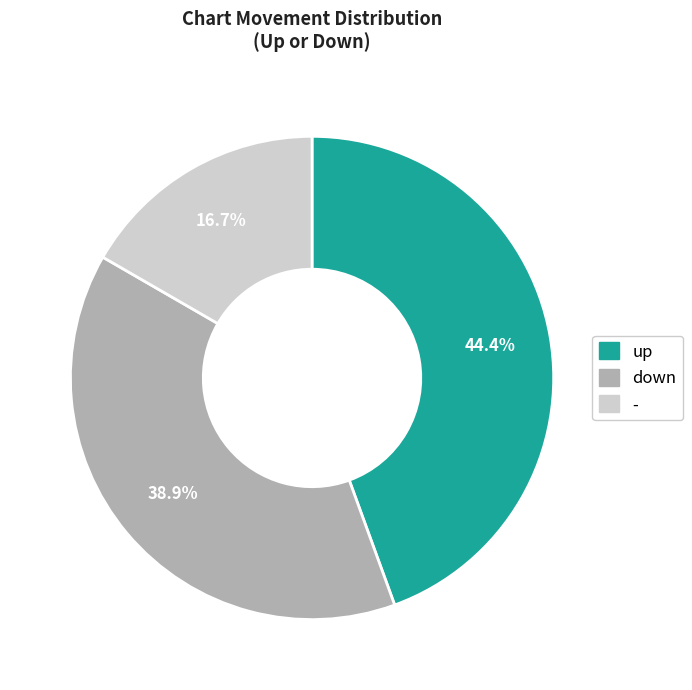

Which has a higher value, down or -?

down